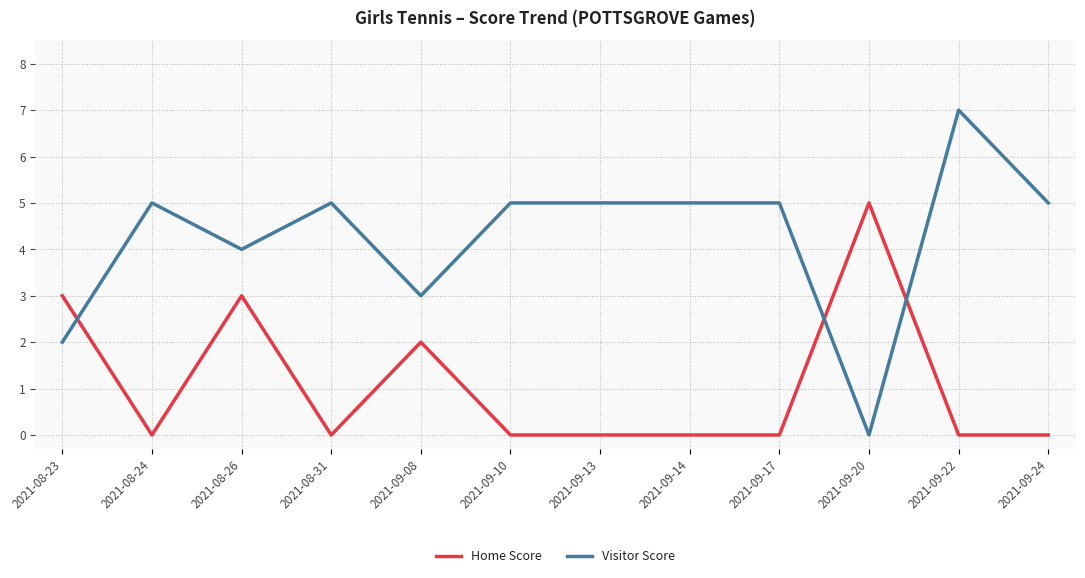

At which category does Visitor Score reach its first local peak?

2021-08-24